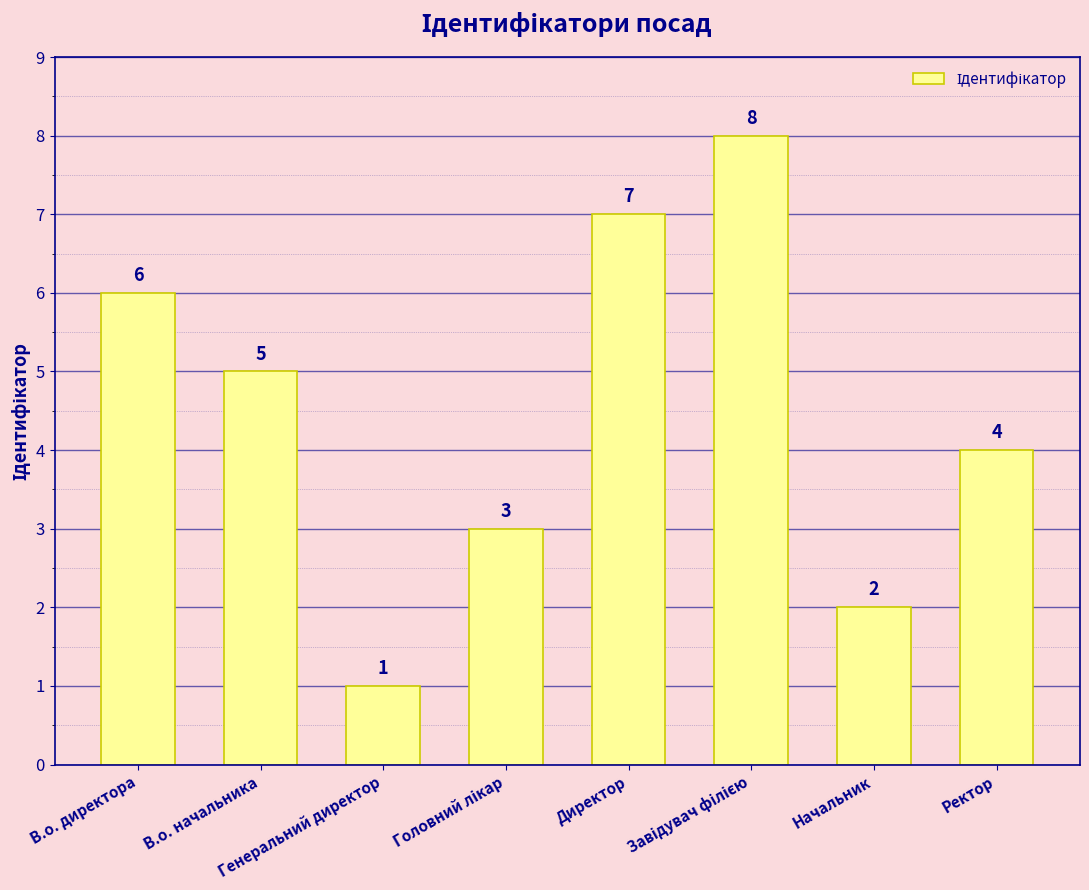

Count the values in the range 3 to 7.

5